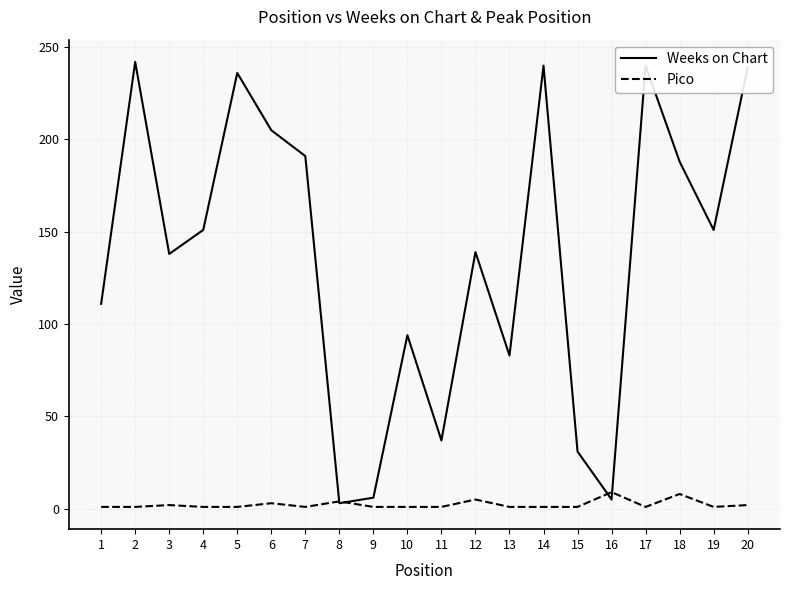

Which series has the largest range (max minus min)?

Weeks on Chart